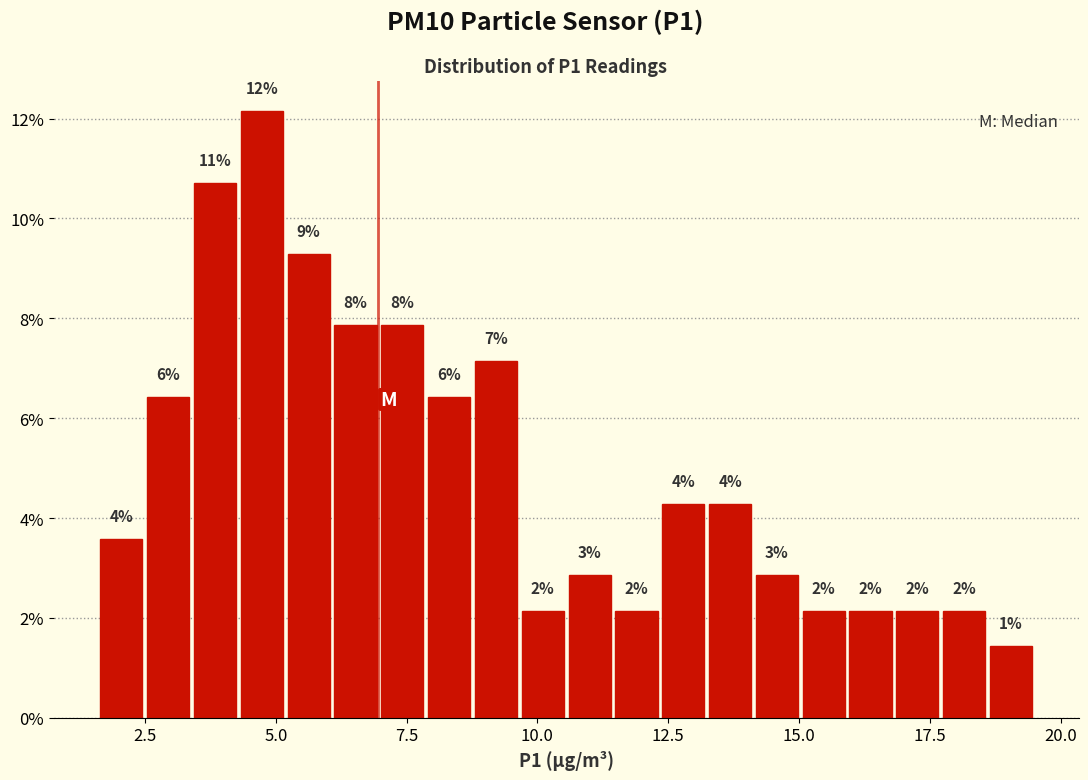

Read against the x-axis, roughly where is the centre of the tallest bar?

4.5